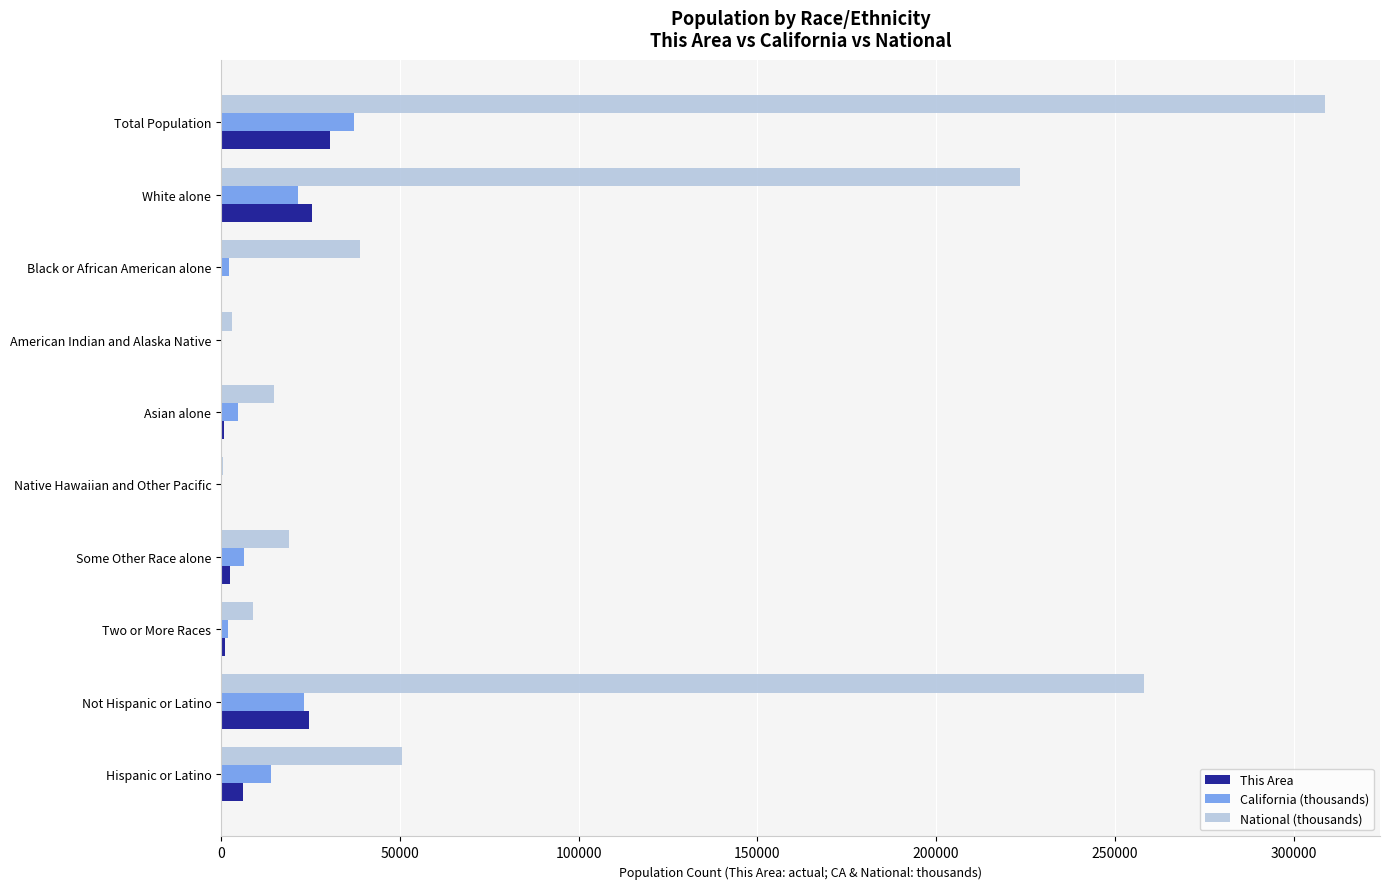

Which category has the highest value in the National (thousands) series?

Total Population